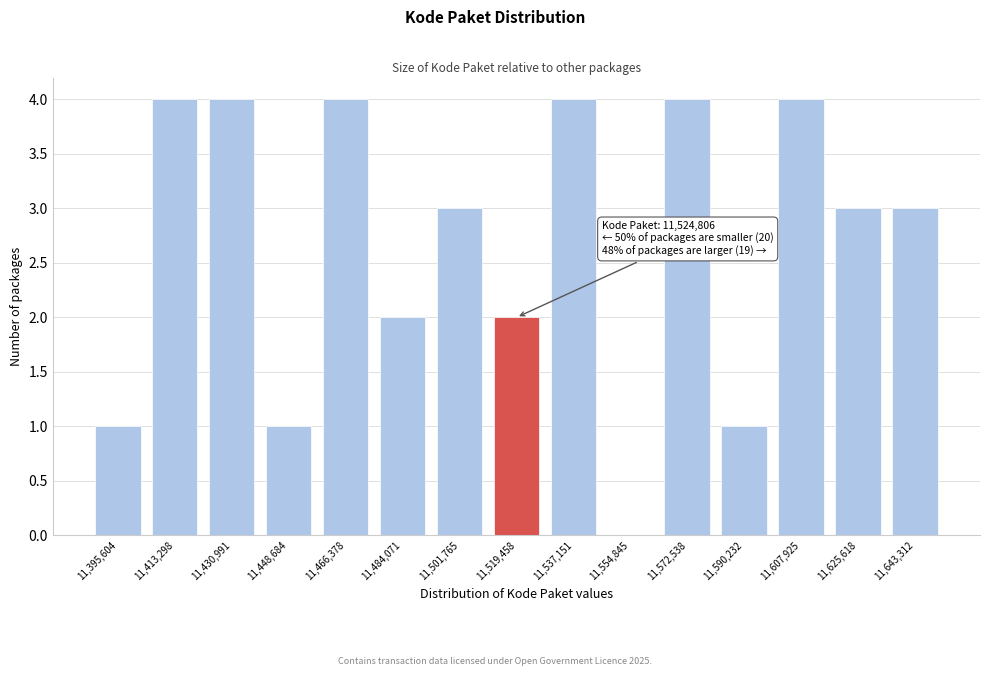

Reading left to right, extract all data points from this chart.

11,395,604=1	11,413,298=4	11,430,991=4	11,448,684=1	11,466,378=4	11,484,071=2	11,501,765=3	11,519,458=2	11,537,151=4	11,554,845=0	11,572,538=4	11,590,232=1	11,607,925=4	11,625,618=3	11,643,312=3